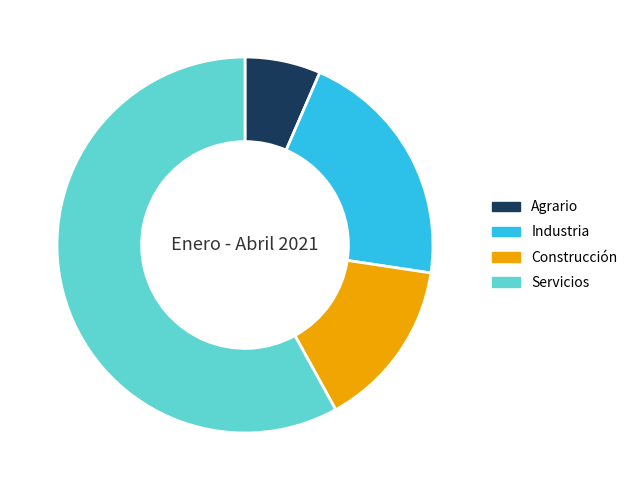

Which has a higher value, Servicios or Industria?

Servicios